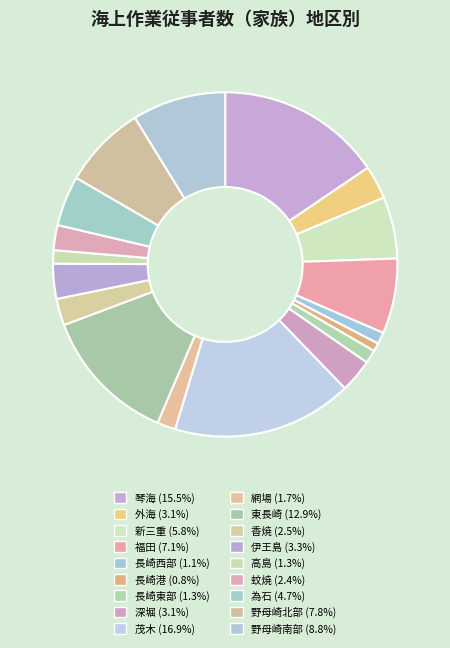

The 新三重 slice represents 1% of the pie. True or false?

False